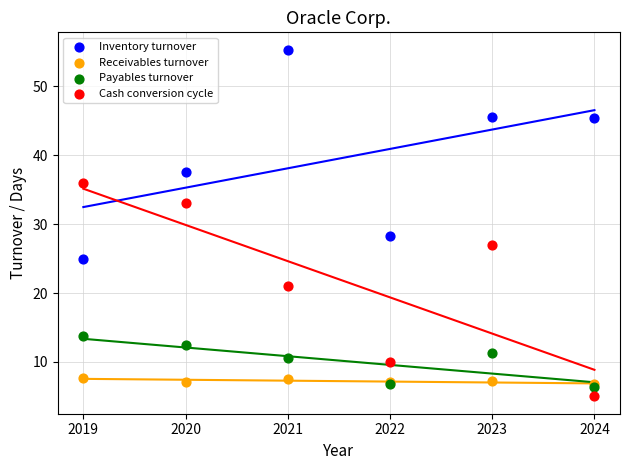

Which series reaches the maximum Y coordinate?

Inventory turnover